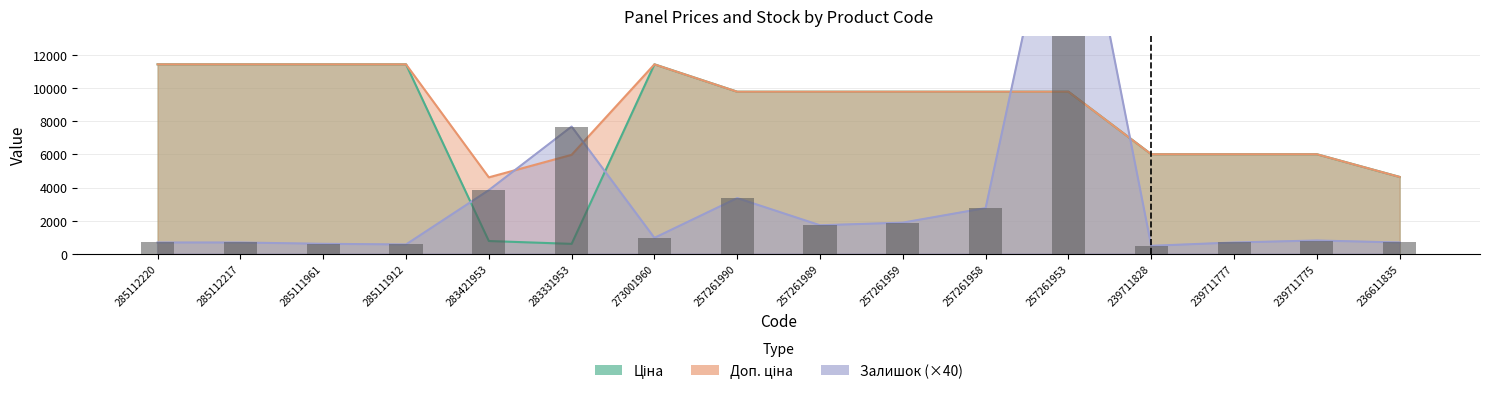

At which label is Ціна closest to 6017?

239711828